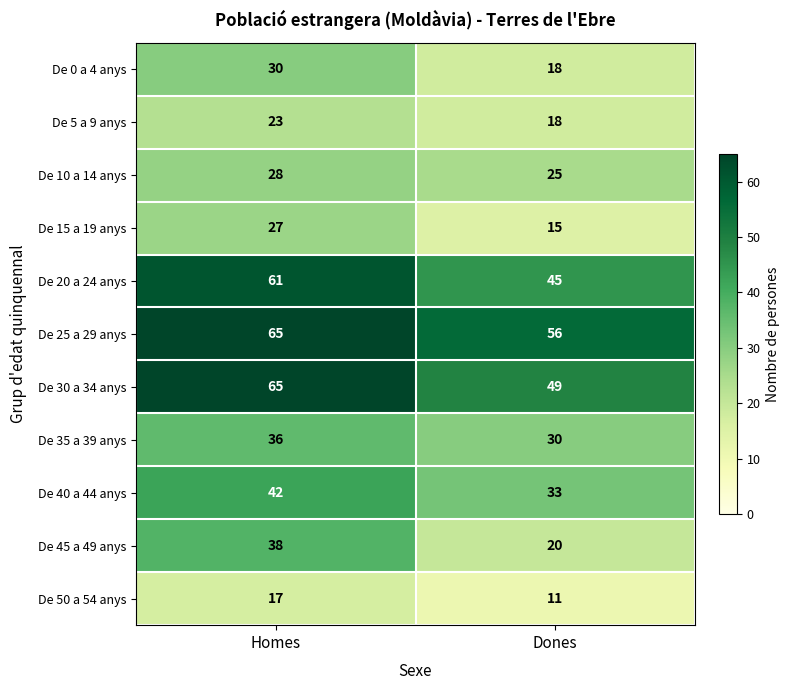

Reading right to left, list all the values displayed in this chart.

De 0 a 4 anys: Dones=18	Homes=30
De 5 a 9 anys: Dones=18	Homes=23
De 10 a 14 anys: Dones=25	Homes=28
De 15 a 19 anys: Dones=15	Homes=27
De 20 a 24 anys: Dones=45	Homes=61
De 25 a 29 anys: Dones=56	Homes=65
De 30 a 34 anys: Dones=49	Homes=65
De 35 a 39 anys: Dones=30	Homes=36
De 40 a 44 anys: Dones=33	Homes=42
De 45 a 49 anys: Dones=20	Homes=38
De 50 a 54 anys: Dones=11	Homes=17